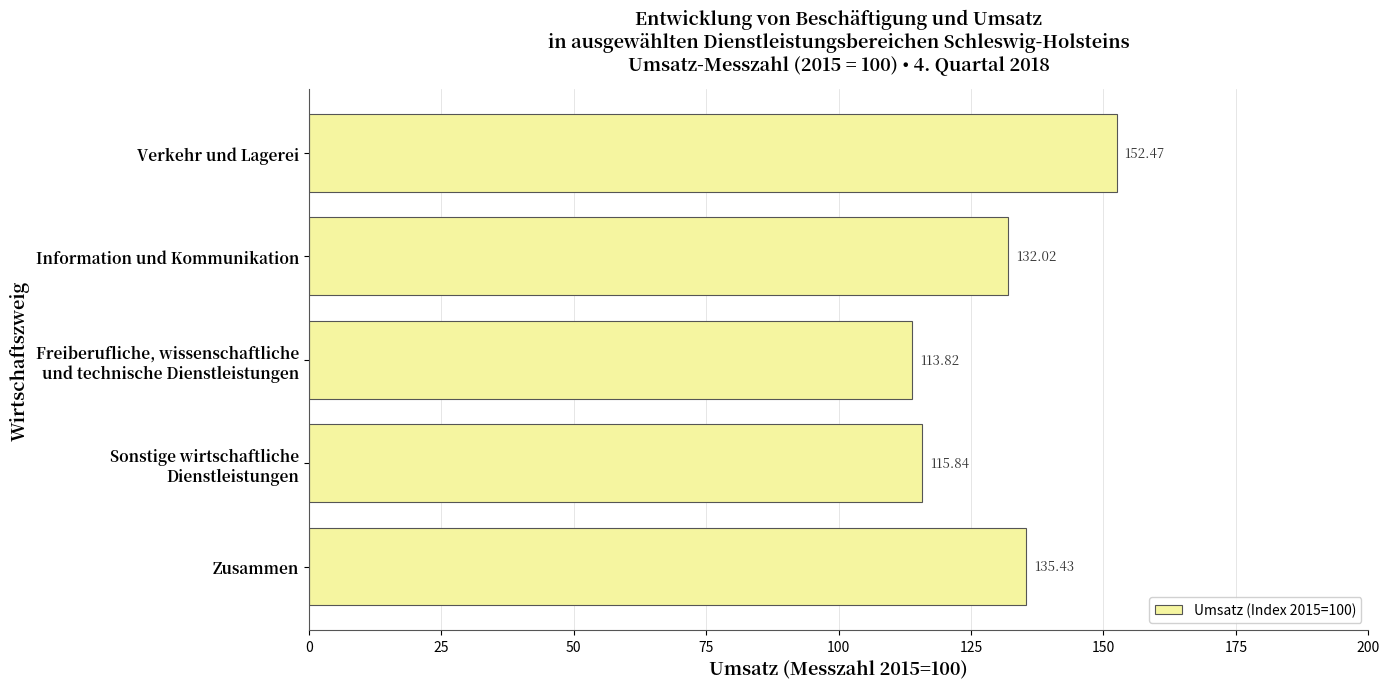

What is the difference between the second highest and second lowest values?

19.6